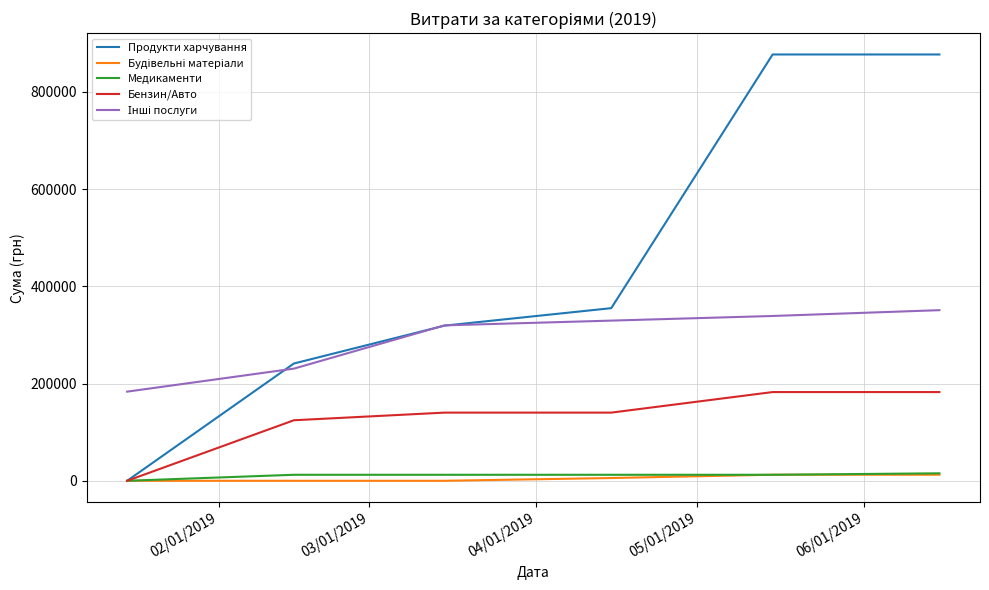

How many values in Бензин/Авто are above zero?

5